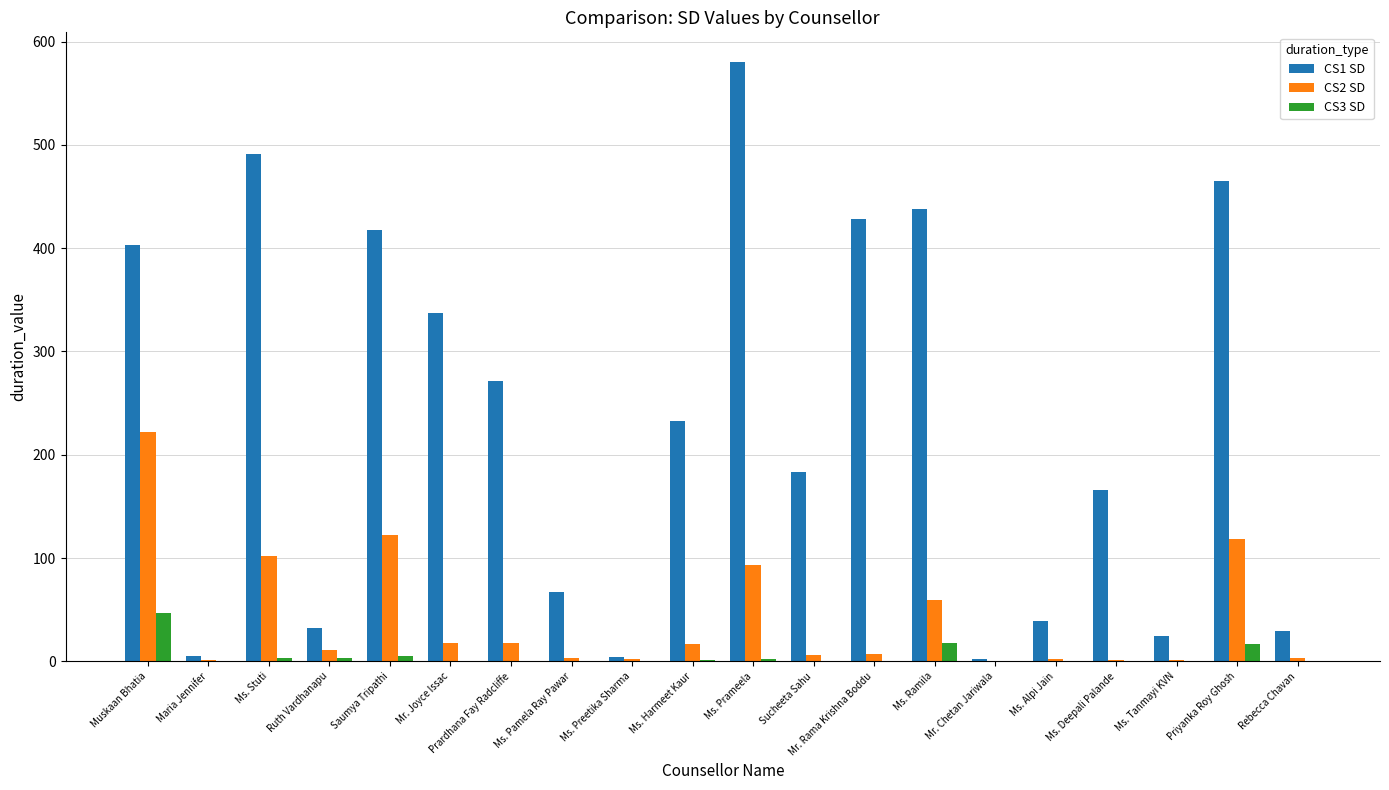

Read the CS1 SD value at Ms. Prameela.

580